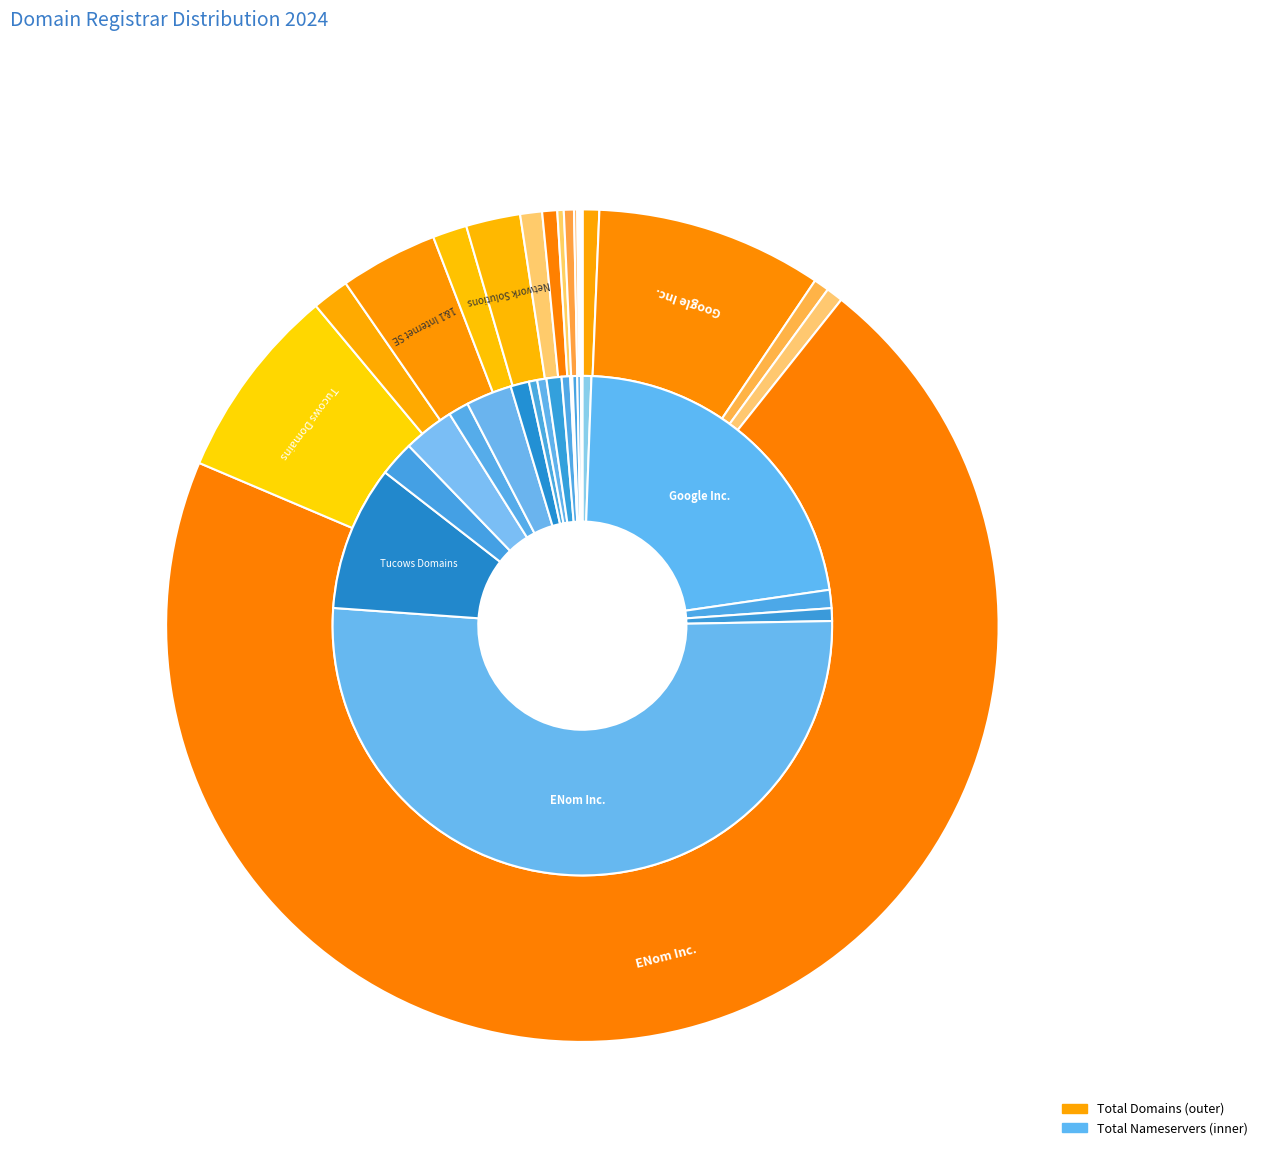

Does DNC Holdings represent more than half of the total?

No